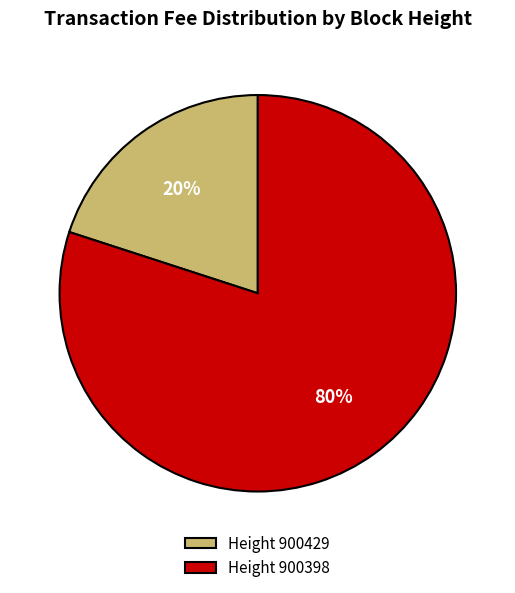

What is the smallest slice in the pie chart?

Height 900429